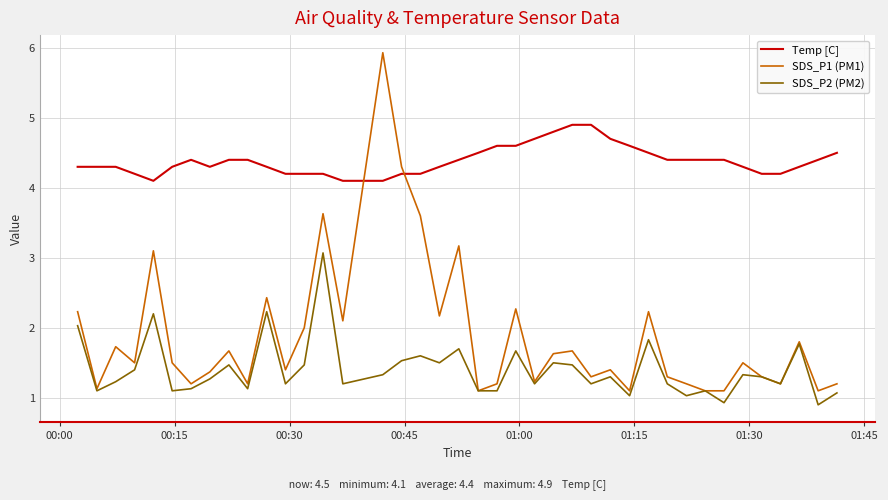

Rank the series by their maximum value, from lowest to highest.

SDS_P2 (PM2), Temp [C], SDS_P1 (PM1)